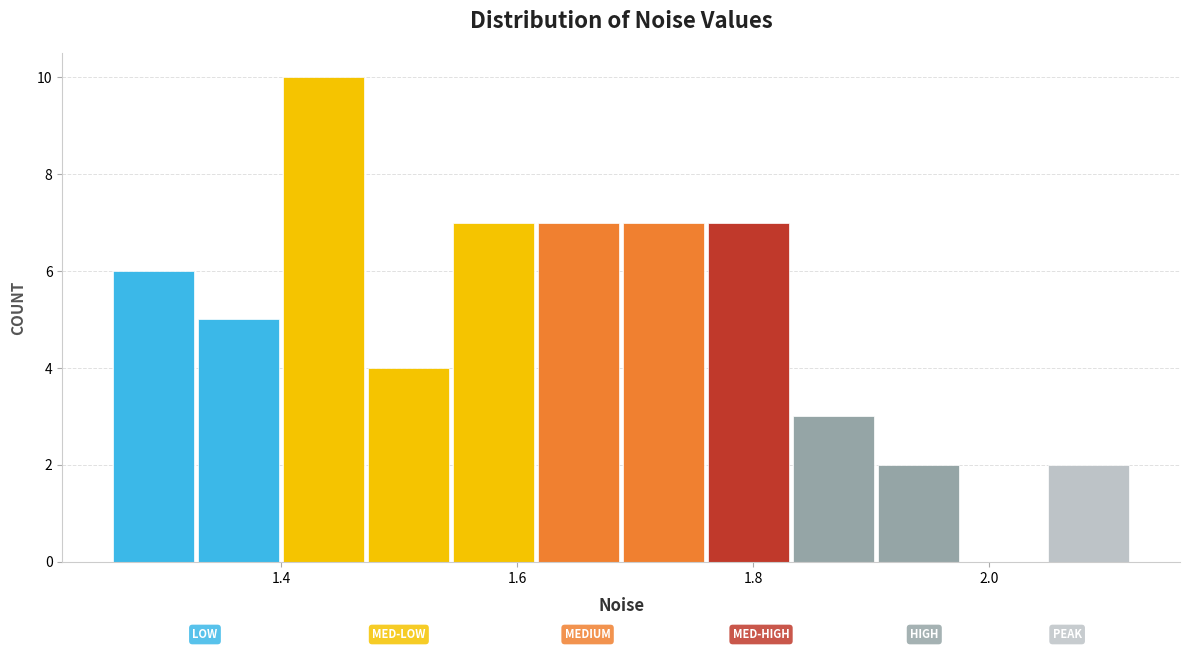

Around what value on the x-axis is the tallest bar? Give the approximate position of its centre, as read against the axis.

1.44